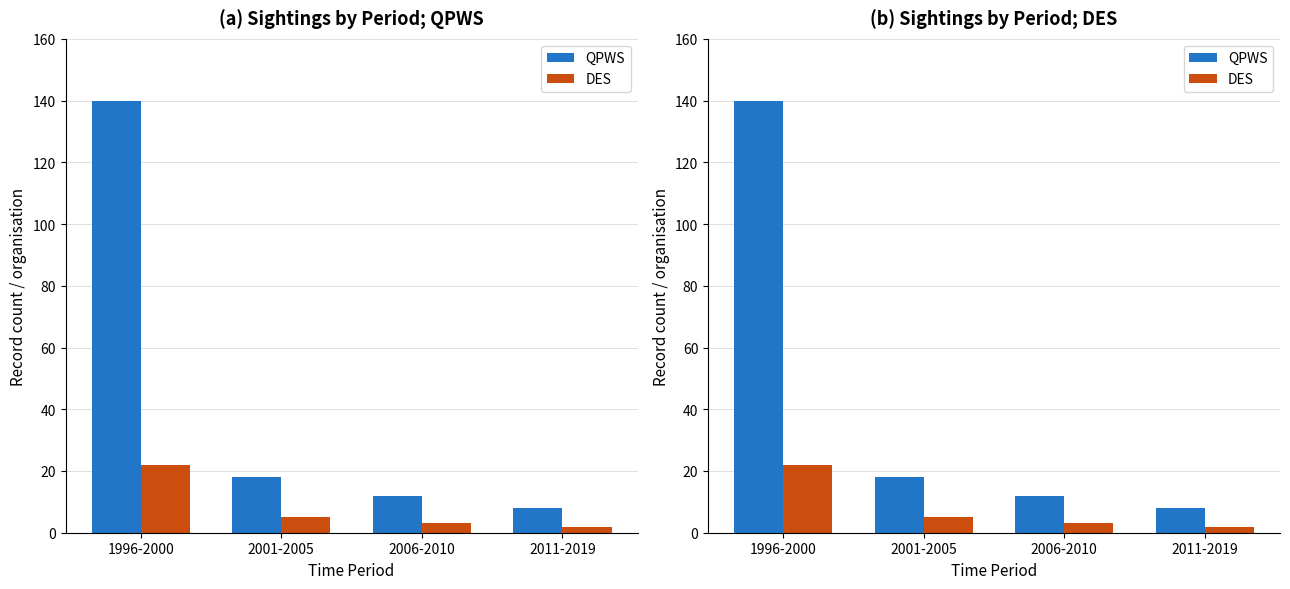

List the series in order of their overall mean, highest first.

QPWS, DES